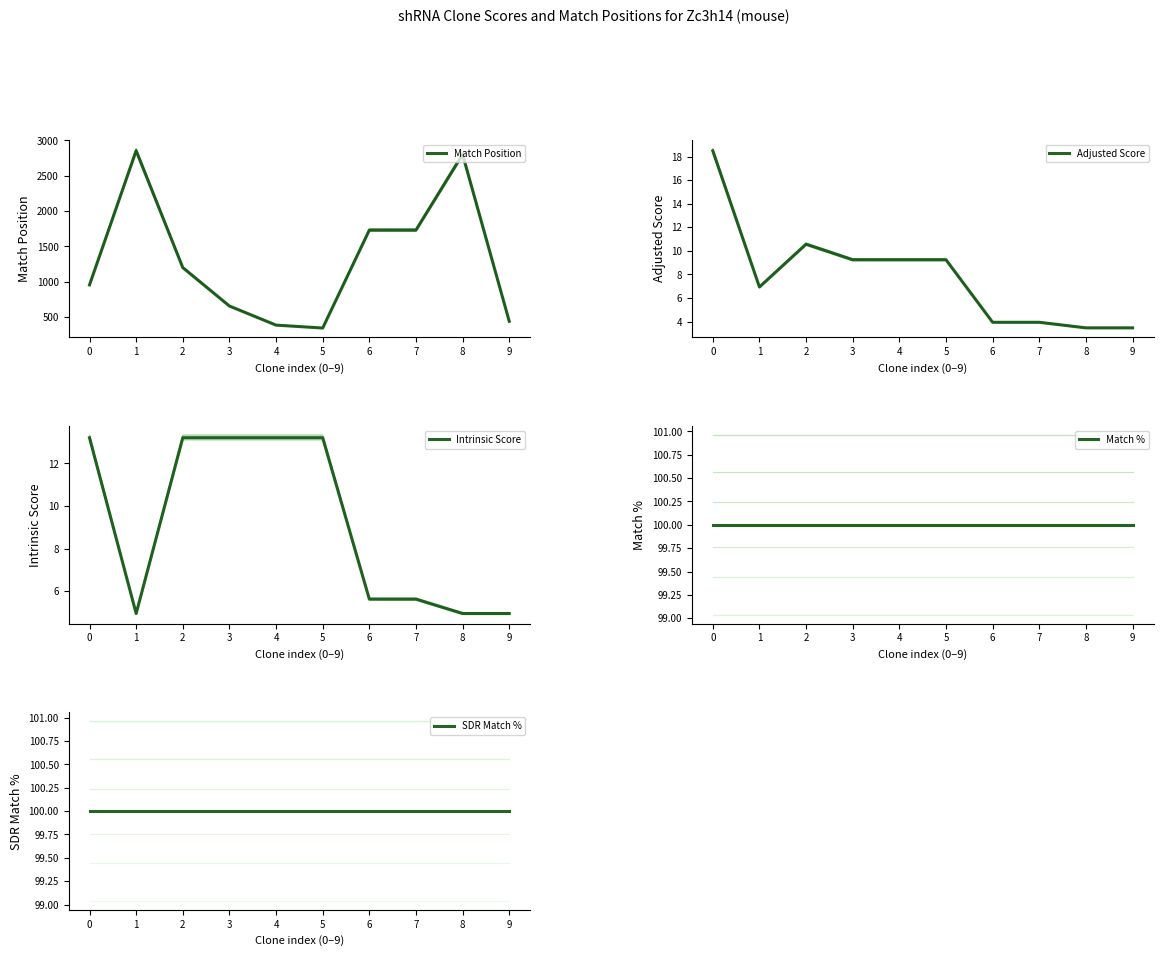

Reading right to left, transcribe all the data shown in this chart.

Match Position: 9=440.0	8=2801.0	7=1730.0	6=1730.0	5=345.0	4=386.0	3=656.0	2=1200.0	1=2854.0	0=955.0
Adjusted Score: 9=3.5	8=3.5	7=3.9	6=3.9	5=9.2	4=9.2	3=9.2	2=10.6	1=6.9	0=18.5
Intrinsic Score: 9=5.0	8=5.0	7=5.6	6=5.6	5=13.2	4=13.2	3=13.2	2=13.2	1=5.0	0=13.2
Match %: 9=100.0	8=100.0	7=100.0	6=100.0	5=100.0	4=100.0	3=100.0	2=100.0	1=100.0	0=100.0
SDR Match %: 9=100.0	8=100.0	7=100.0	6=100.0	5=100.0	4=100.0	3=100.0	2=100.0	1=100.0	0=100.0